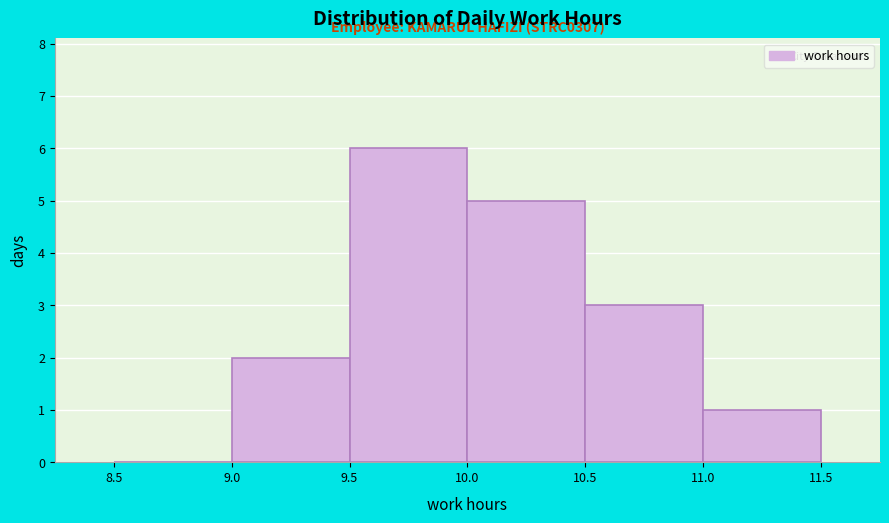

Over which range of the x-axis is the bar tallest?

9.5 to 10.0